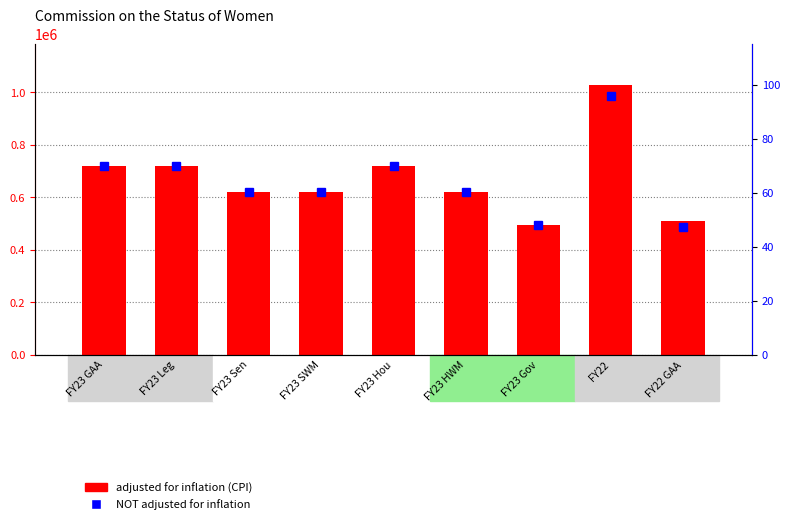

How many values in the NOT adjusted for inflation series exceed 60?

7